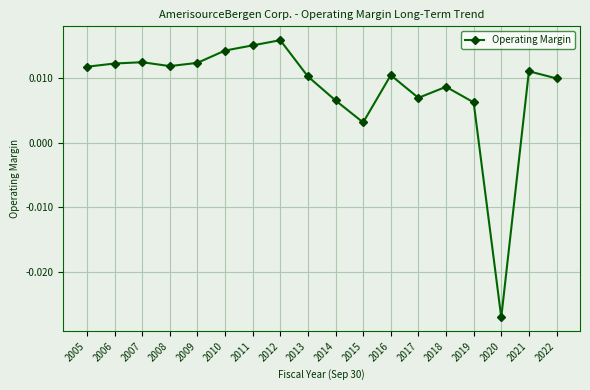

Which category has the lowest value across all series?

2020